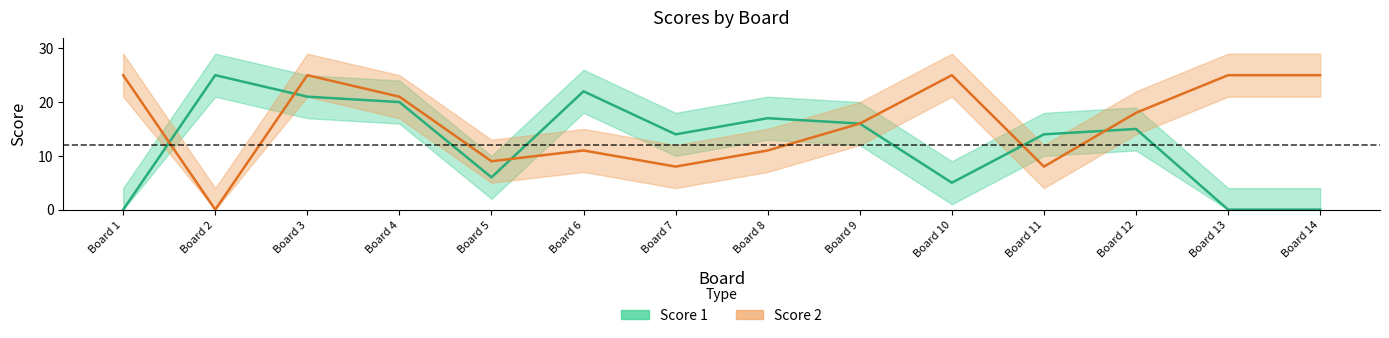

Is it true that Score 2 equals 25 at Board 10?

True